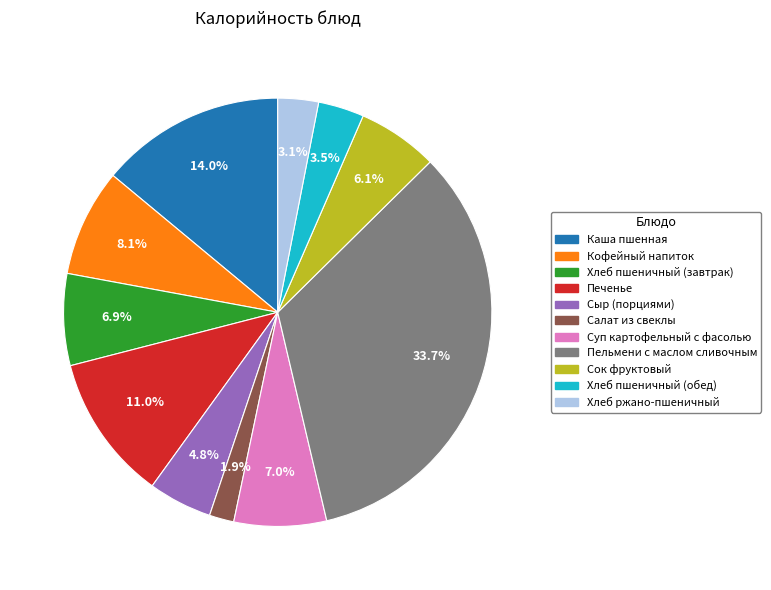

Which slice is the smallest?

Салат из свеклы